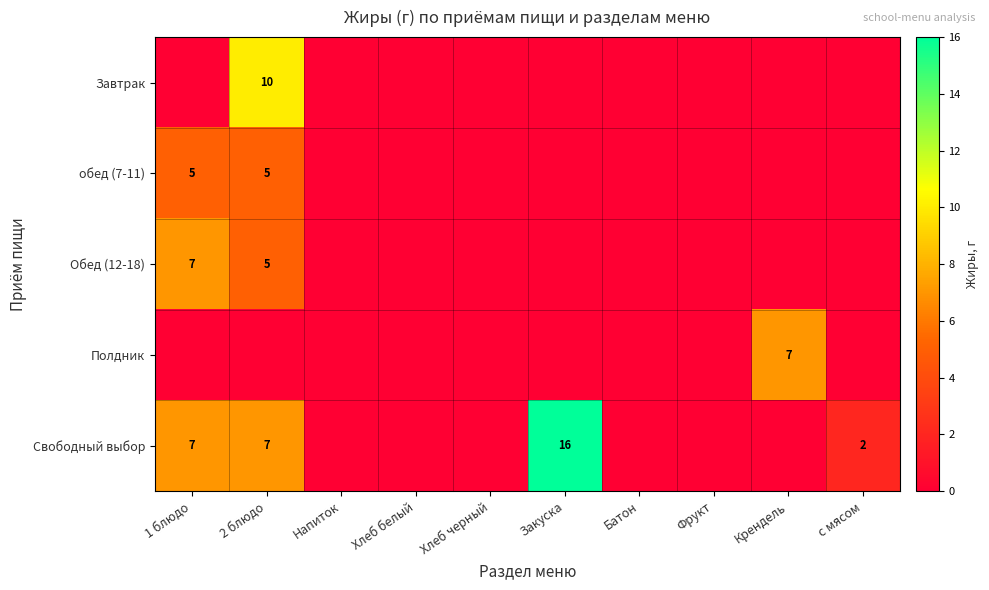

True or false: Свободный выбор has a value of 2 at с мясом.

True